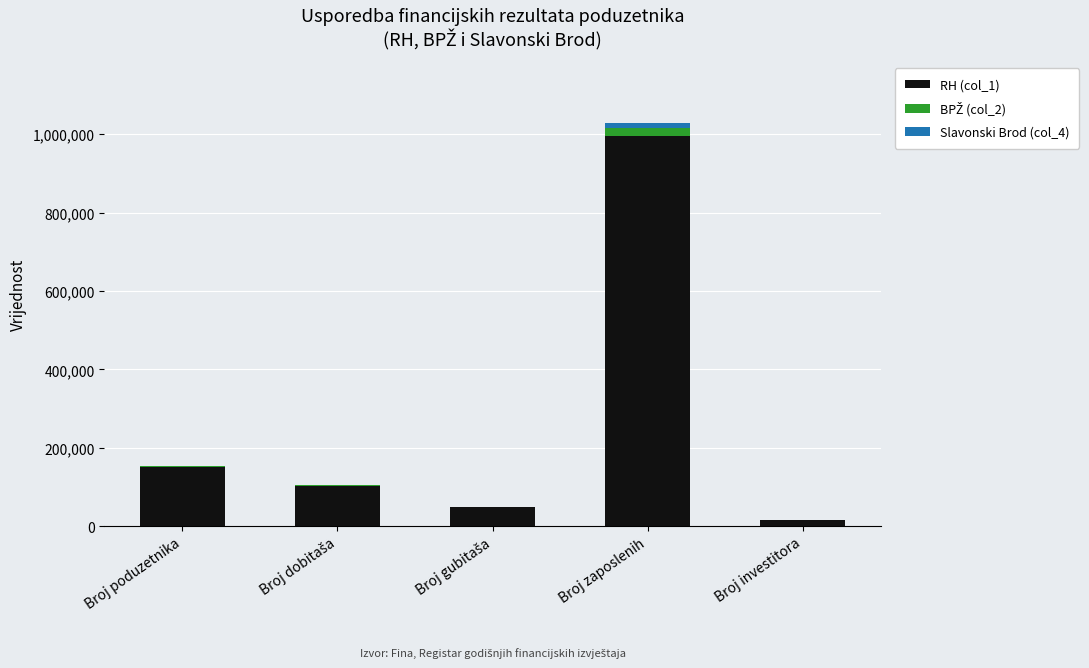

Does the chart contain stacked bars?

Yes